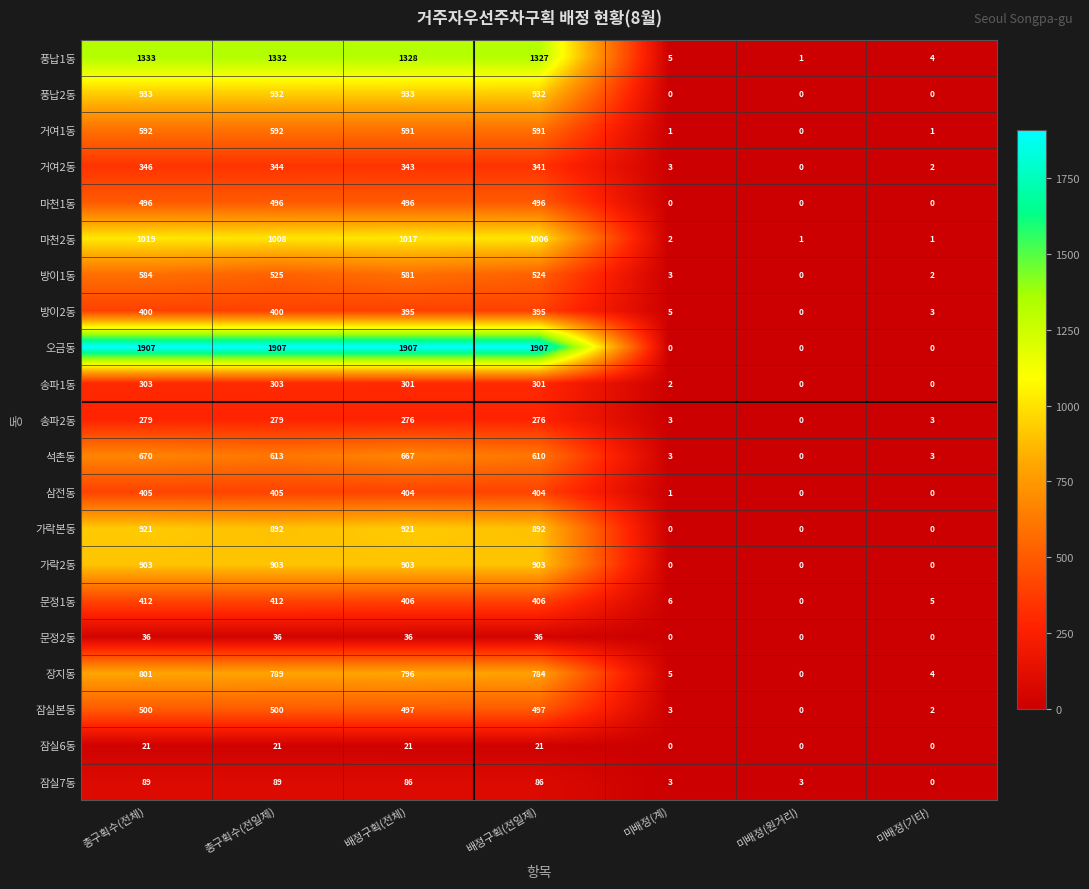

Rank the series by their maximum value, from highest to lowest.

오금동, 풍납1동, 마천2동, 풍납2동, 가락본동, 가락2동, 장지동, 석촌동, 거여1동, 방이1동, 잠실본동, 마천1동, 문정1동, 삼전동, 방이2동, 거여2동, 송파1동, 송파2동, 잠실7동, 문정2동, 잠실6동